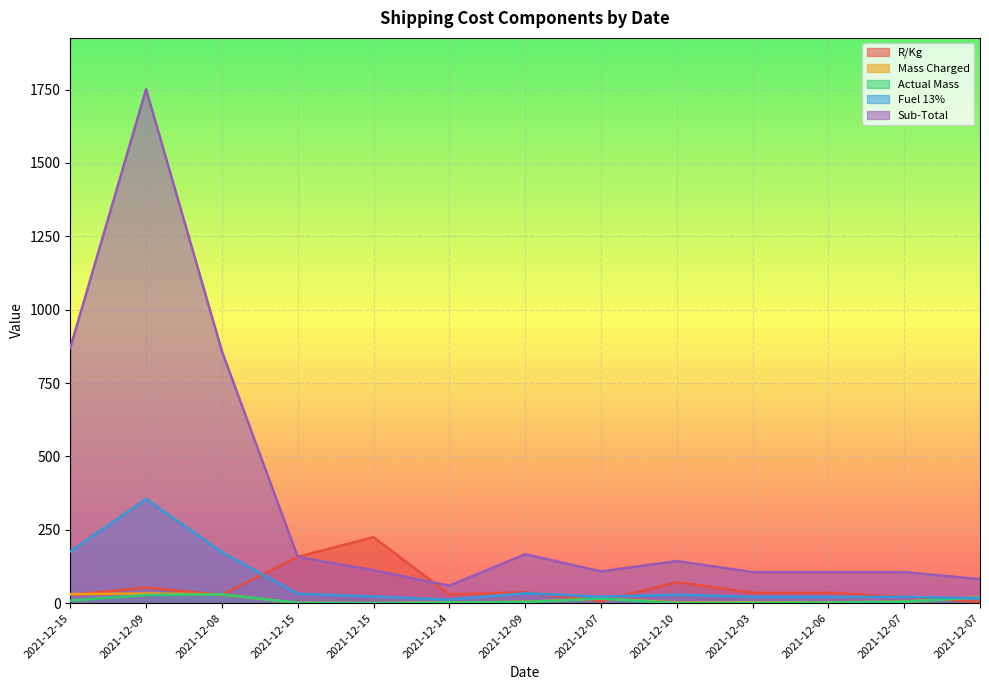

What is the value of the Mass Charged point at the 8th from the left?

16.0